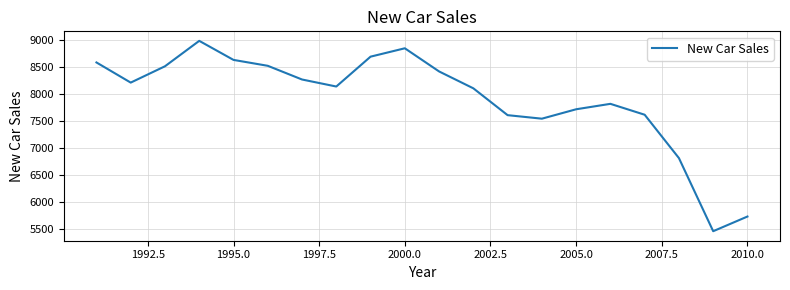

What is the greatest value displayed?

8990.0